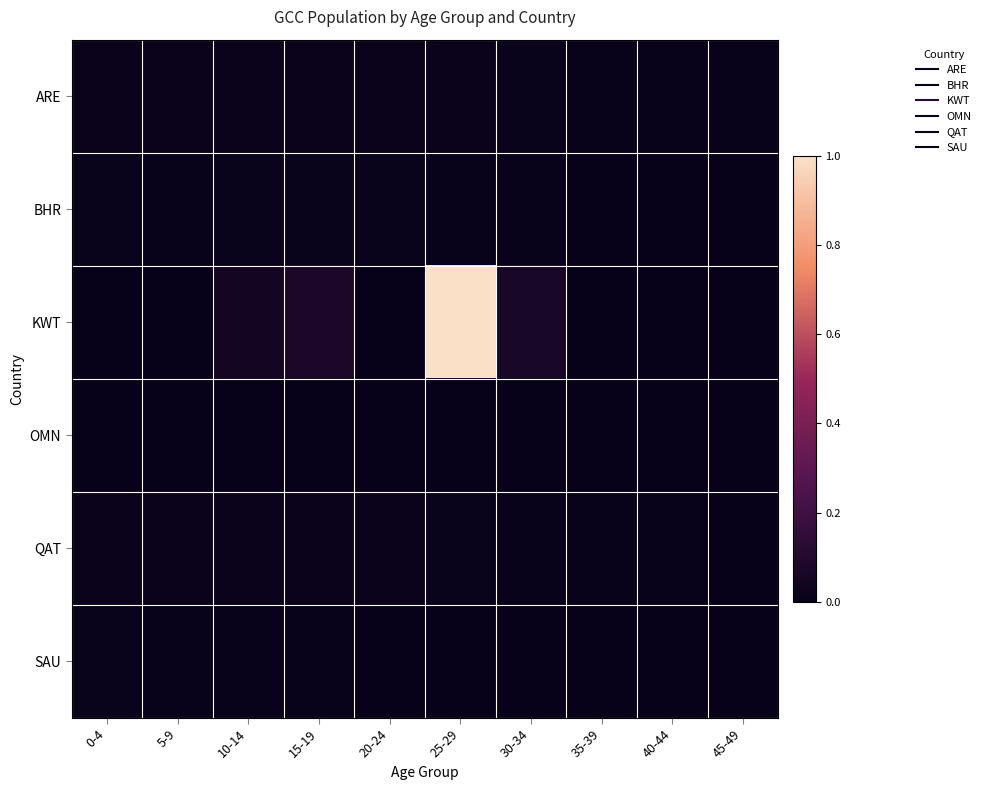

Reading right to left, what are all the values shown in this chart?

ARE: 45-49=0.0	40-44=0.0	35-39=0.0	30-34=0.0	25-29=0.0	20-24=0.0	15-19=0.0	10-14=0.0	5-9=0.0	0-4=0.0
BHR: 45-49=0.0	40-44=0.0	35-39=0.0	30-34=0.0	25-29=0.0	20-24=0.0	15-19=0.0	10-14=0.0	5-9=0.0	0-4=0.0
KWT: 45-49=0.0	40-44=0.0	35-39=0.0	30-34=0.1	25-29=1.0	20-24=0.0	15-19=0.1	10-14=0.0	5-9=0.0	0-4=0.0
OMN: 45-49=0.0	40-44=0.0	35-39=0.0	30-34=0.0	25-29=0.0	20-24=0.0	15-19=0.0	10-14=0.0	5-9=0.0	0-4=0.0
QAT: 45-49=0.0	40-44=0.0	35-39=0.0	30-34=0.0	25-29=0.0	20-24=0.0	15-19=0.0	10-14=0.0	5-9=0.0	0-4=0.0
SAU: 45-49=0.0	40-44=0.0	35-39=0.0	30-34=0.0	25-29=0.0	20-24=0.0	15-19=0.0	10-14=0.0	5-9=0.0	0-4=0.0